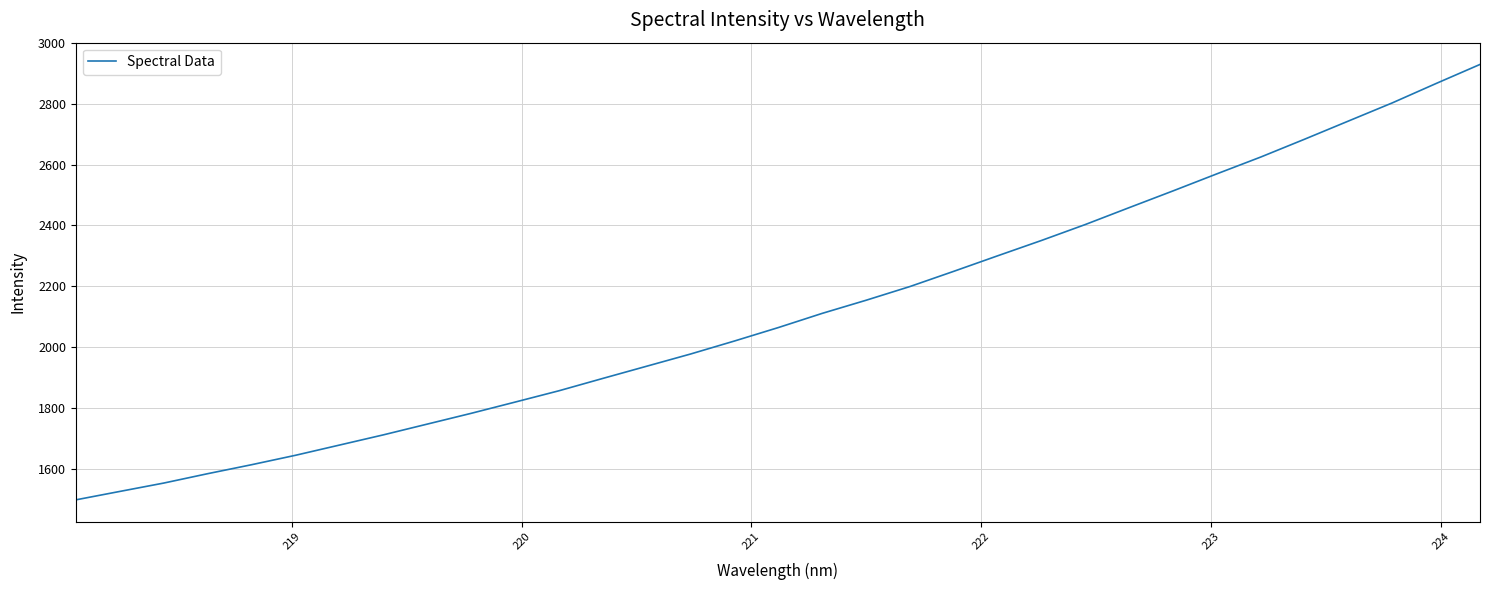

What is the sum of all values?

69878.3